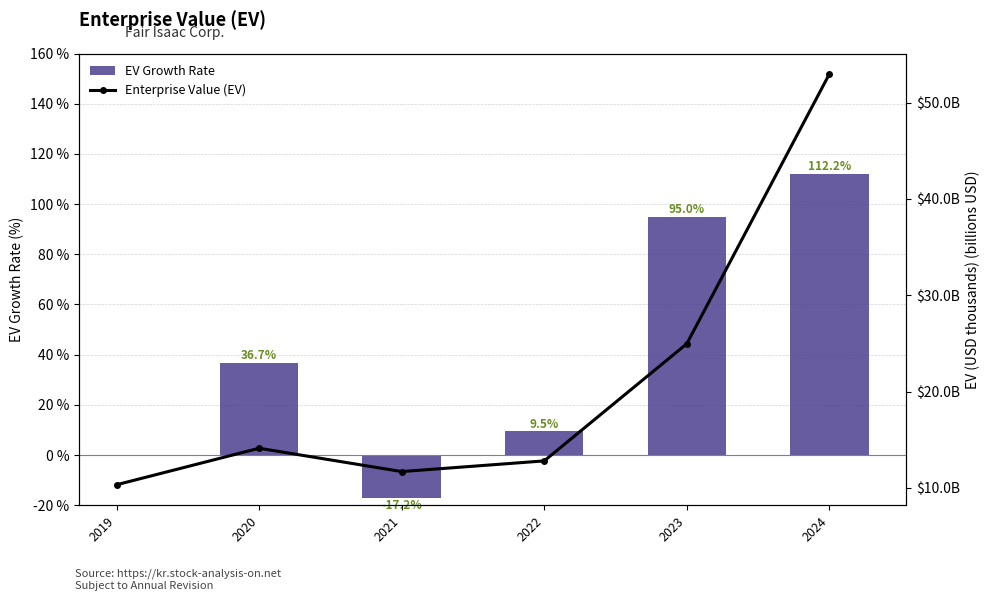

The value of EV Growth Rate at 2023 is 165.4. True or false?

False